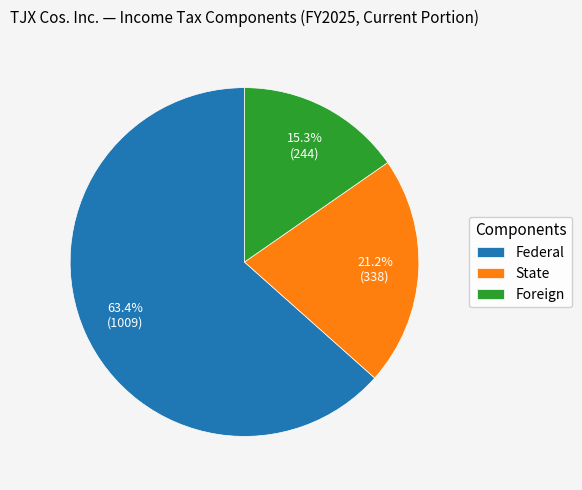

Which slice is the smallest?

Foreign